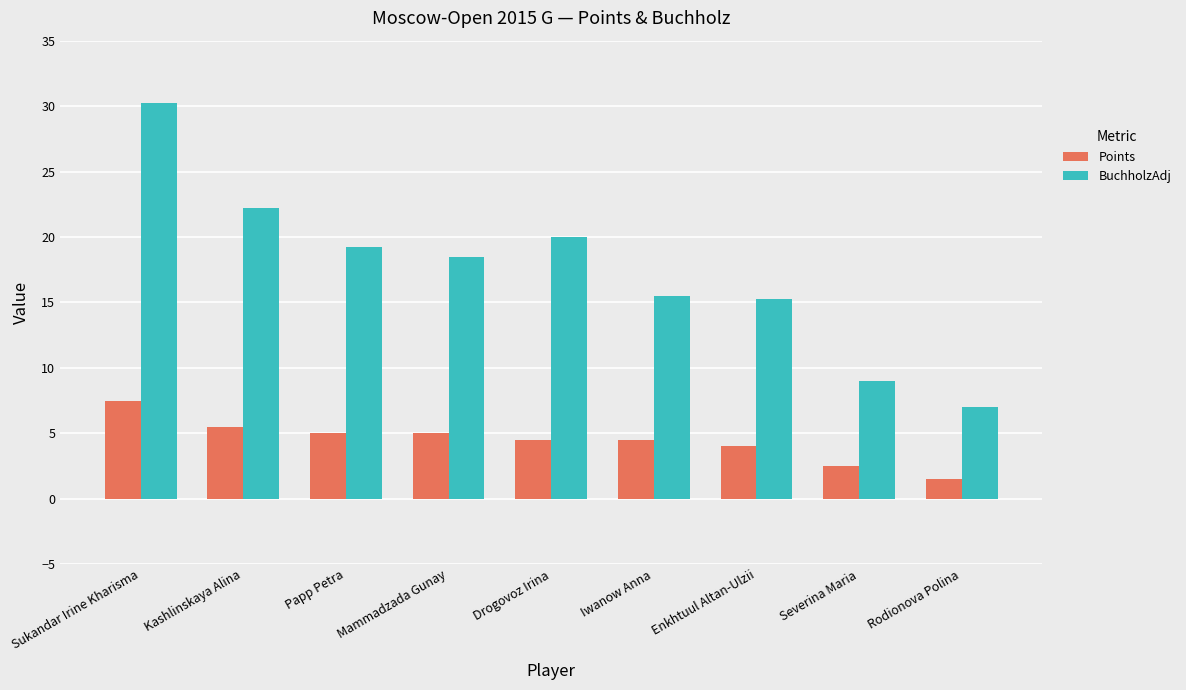

Is it true that Points equals 5.0 at Mammadzada Gunay?

True